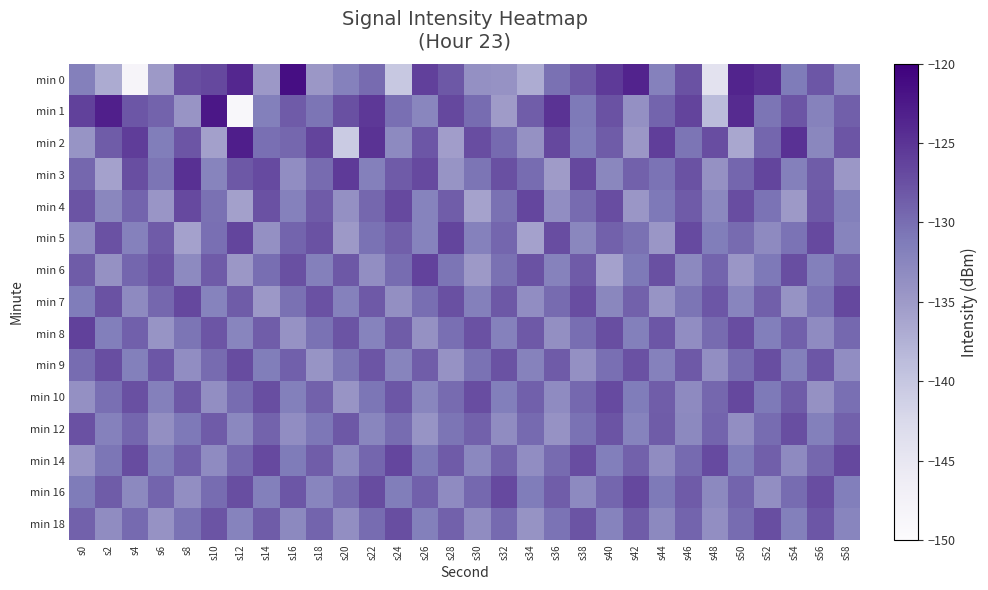

Which series has the widest spread of values?

min 0